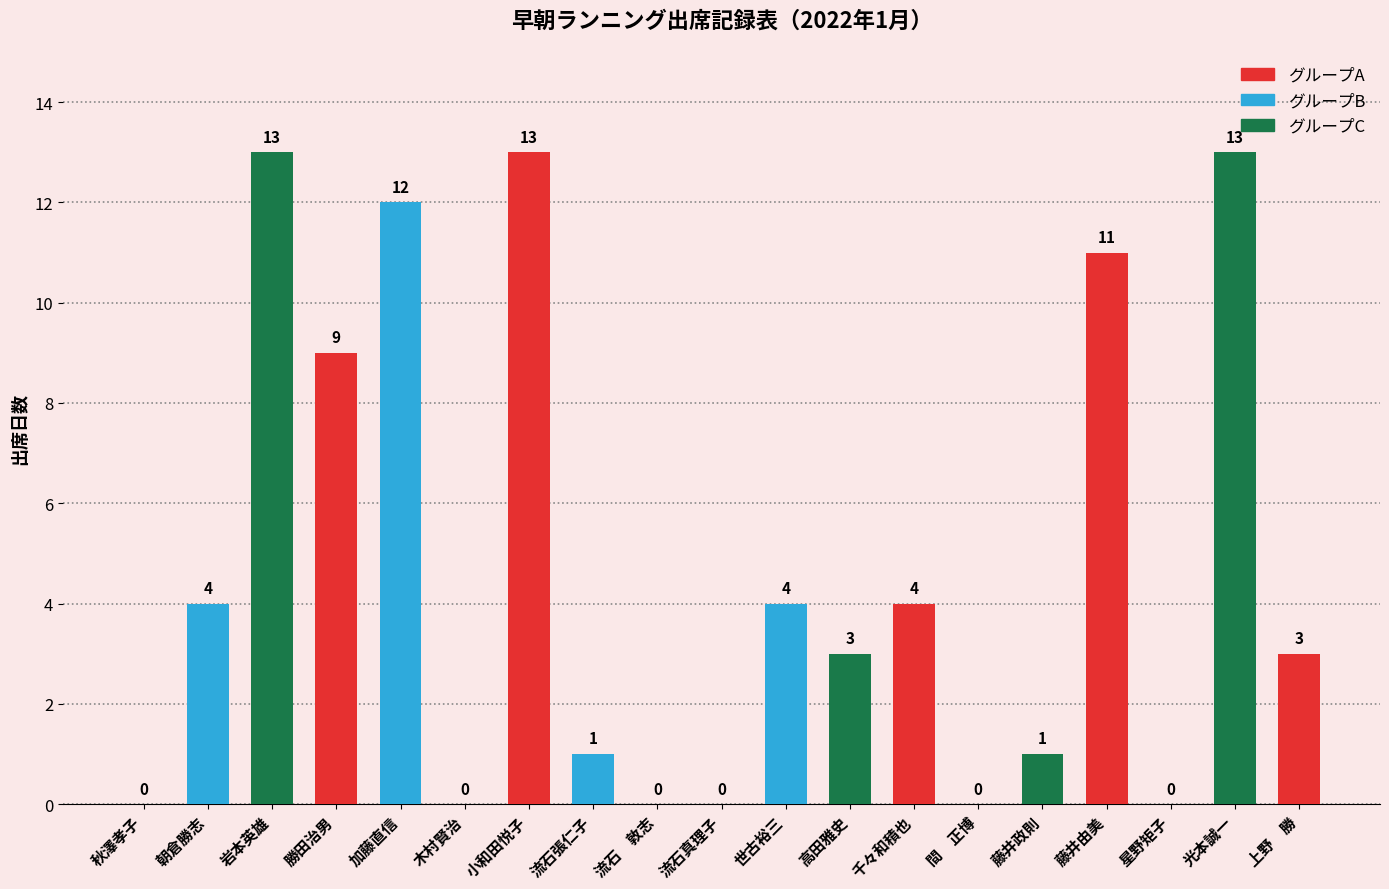

At which label does the data first exceed 3?

朝倉勝志